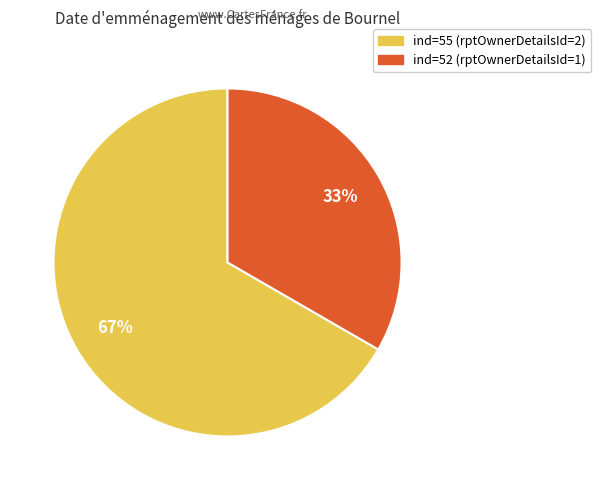

Count the number of slices in the pie.

2